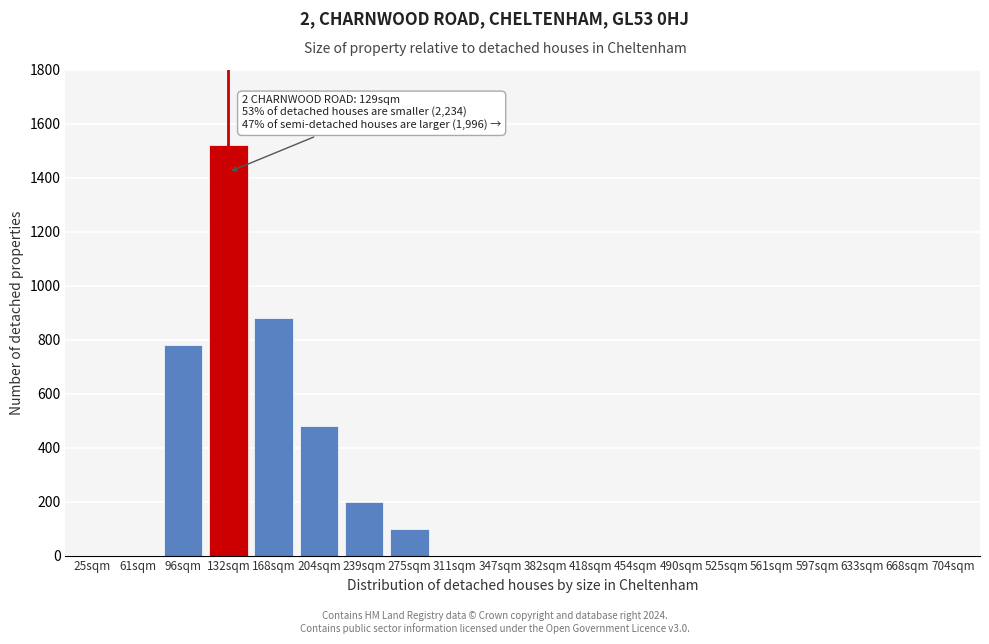

Reading right to left, list all the values displayed in this chart.

704sqm=0	668sqm=0	633sqm=0	597sqm=0	561sqm=0	525sqm=0	490sqm=0	454sqm=0	418sqm=0	382sqm=0	347sqm=0	311sqm=0	275sqm=100	239sqm=200	204sqm=480	168sqm=880	132sqm=1520	96sqm=780	61sqm=0	25sqm=0